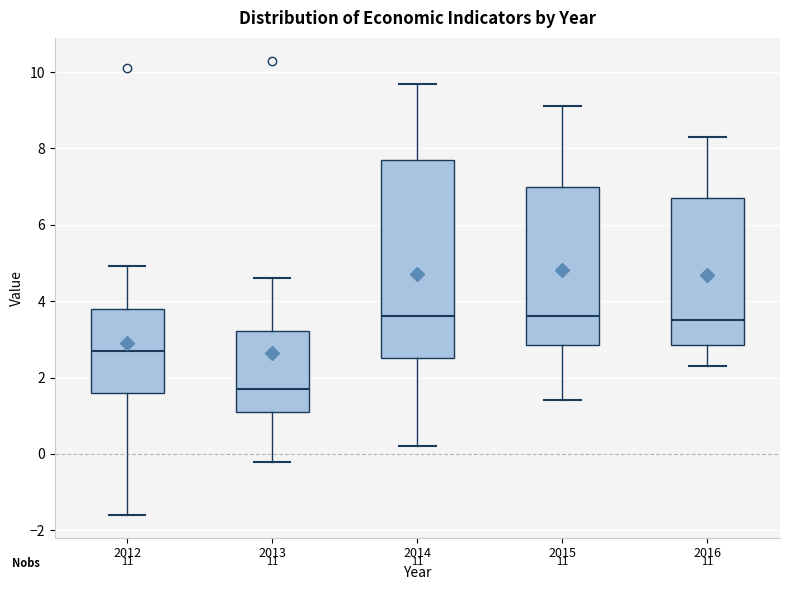

Comparing the boxes themselves (not the whiskers), which one is the tallest?

2014